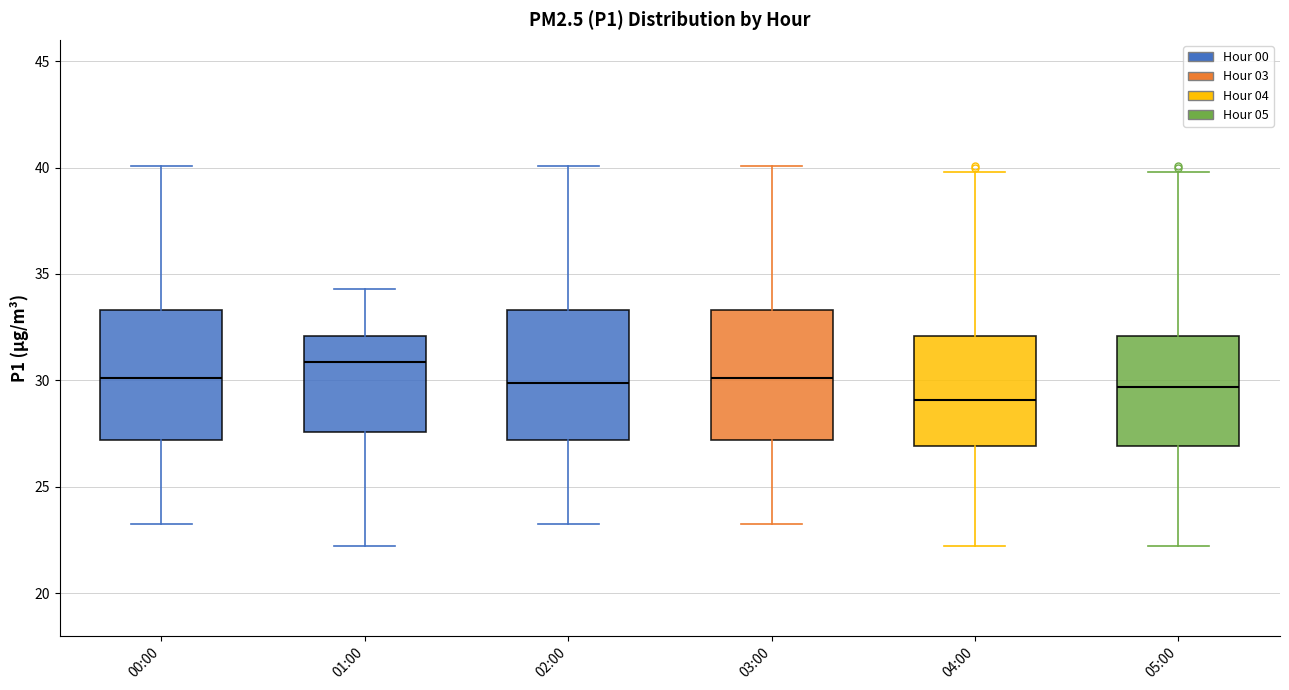

Reading left to right, read every box against the y-axis: the position of its median line, the range the box covers, and the ends of its whiskers. The values are not printed on the chart, so give them approximately, as read against the axis.

00:00: median 30.0, box 27.0 to 33.5, whiskers 23.5 to 40.0
01:00: median 31.0, box 27.5 to 32.0, whiskers 22.0 to 34.5
02:00: median 30.0, box 27.0 to 33.5, whiskers 23.5 to 40.0
03:00: median 30.0, box 27.0 to 33.5, whiskers 23.5 to 40.0
04:00: median 29.0, box 27.0 to 32.0, whiskers 22.0 to 40.0
05:00: median 29.5, box 27.0 to 32.0, whiskers 22.0 to 40.0